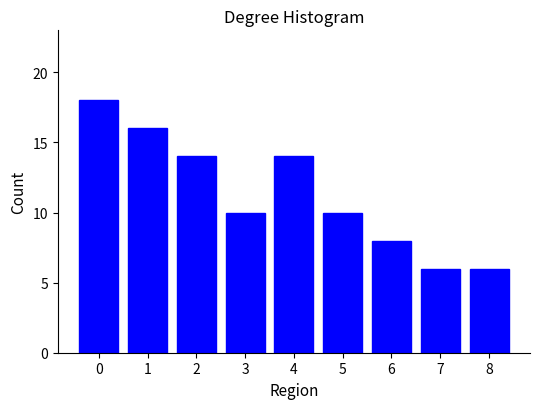

Reading right to left, extract all data points from this chart.

8=6	7=6	6=8	5=10	4=14	3=10	2=14	1=16	0=18